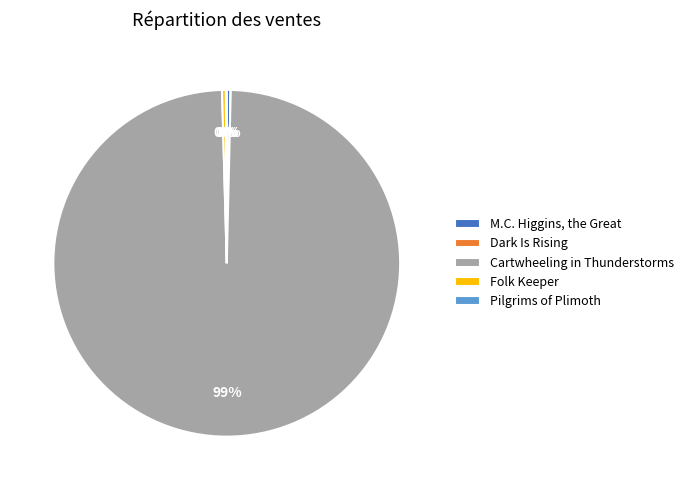

Is the sum of Cartwheeling in Thunderstorms and Folk Keeper greater than half?

Yes